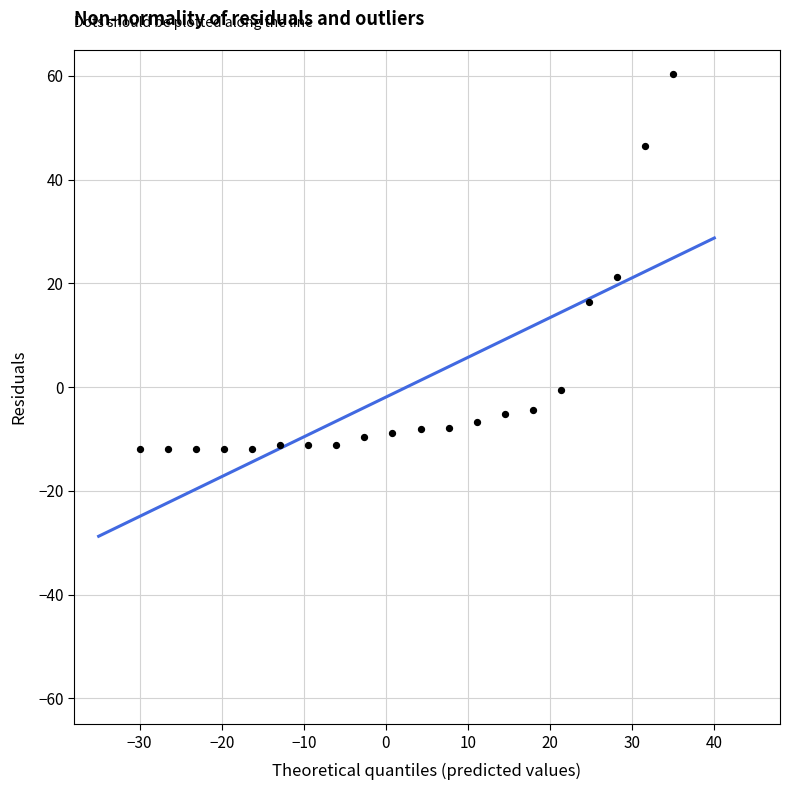

What is the range of X values (max minus min)?

65.0